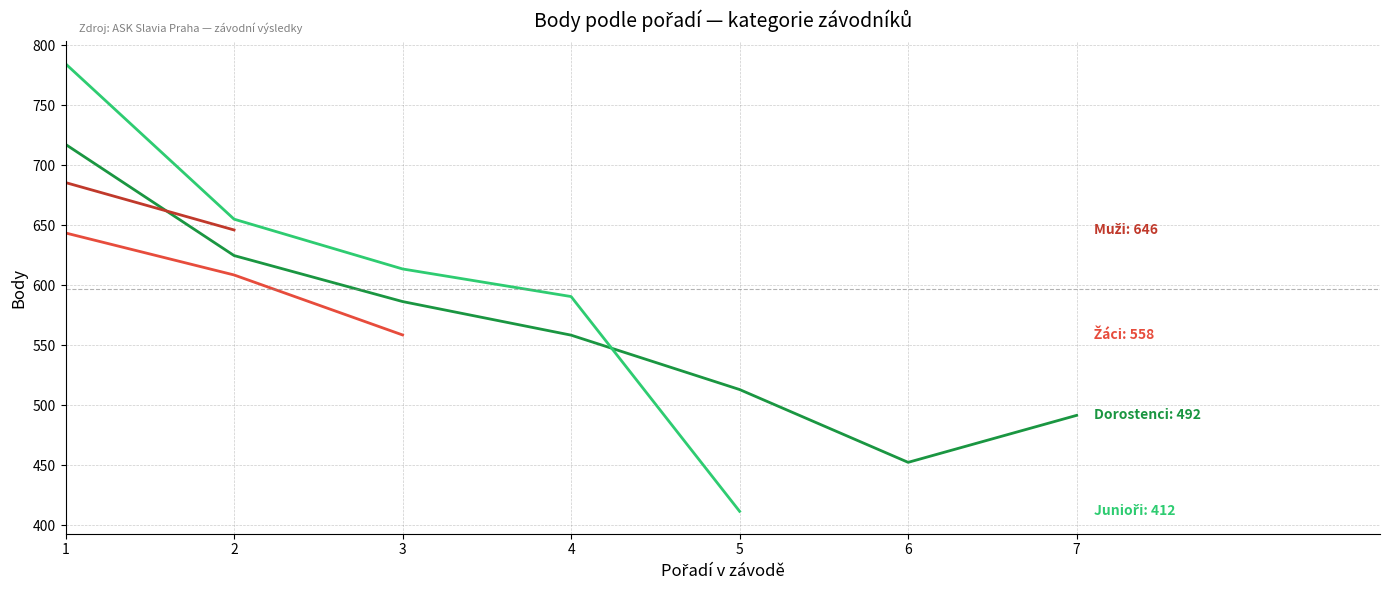

True or false: Žáci and Junioři cross at least once.

False